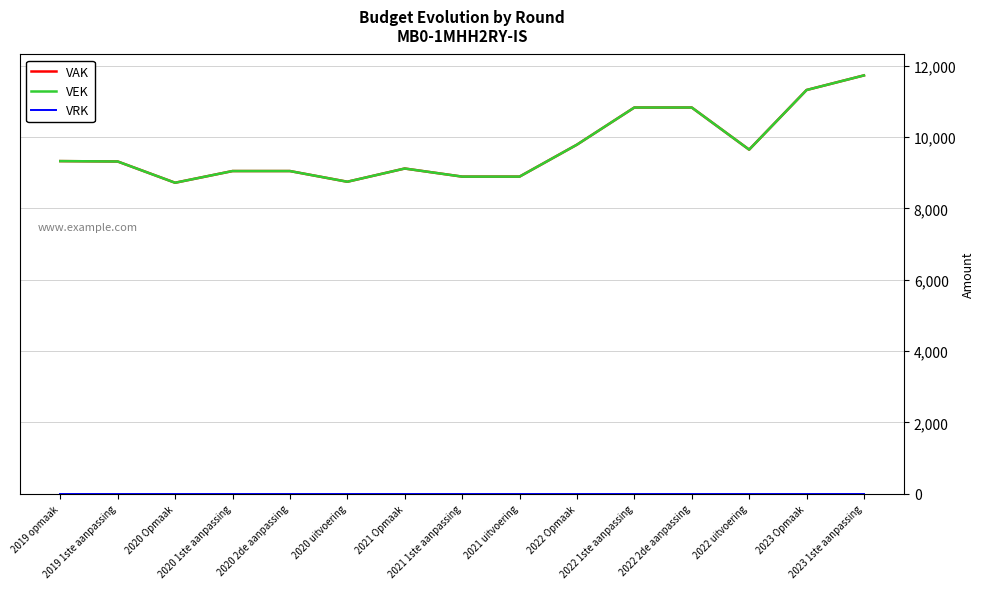

List the series in order of their peak value, highest first.

VAK, VEK, VRK